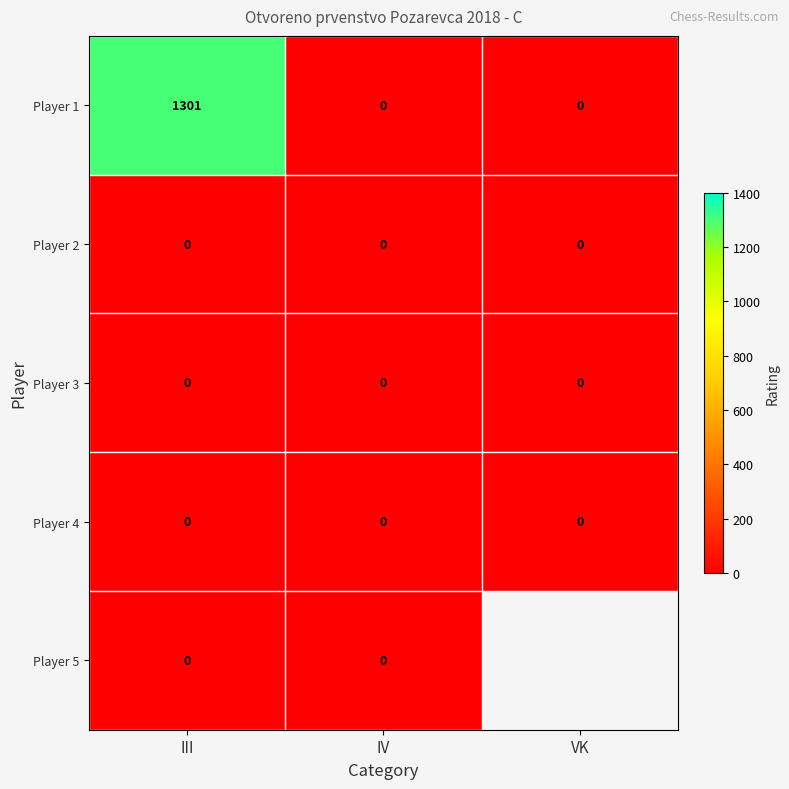

The Player 3 series shows 0 at IV. True or false?

True